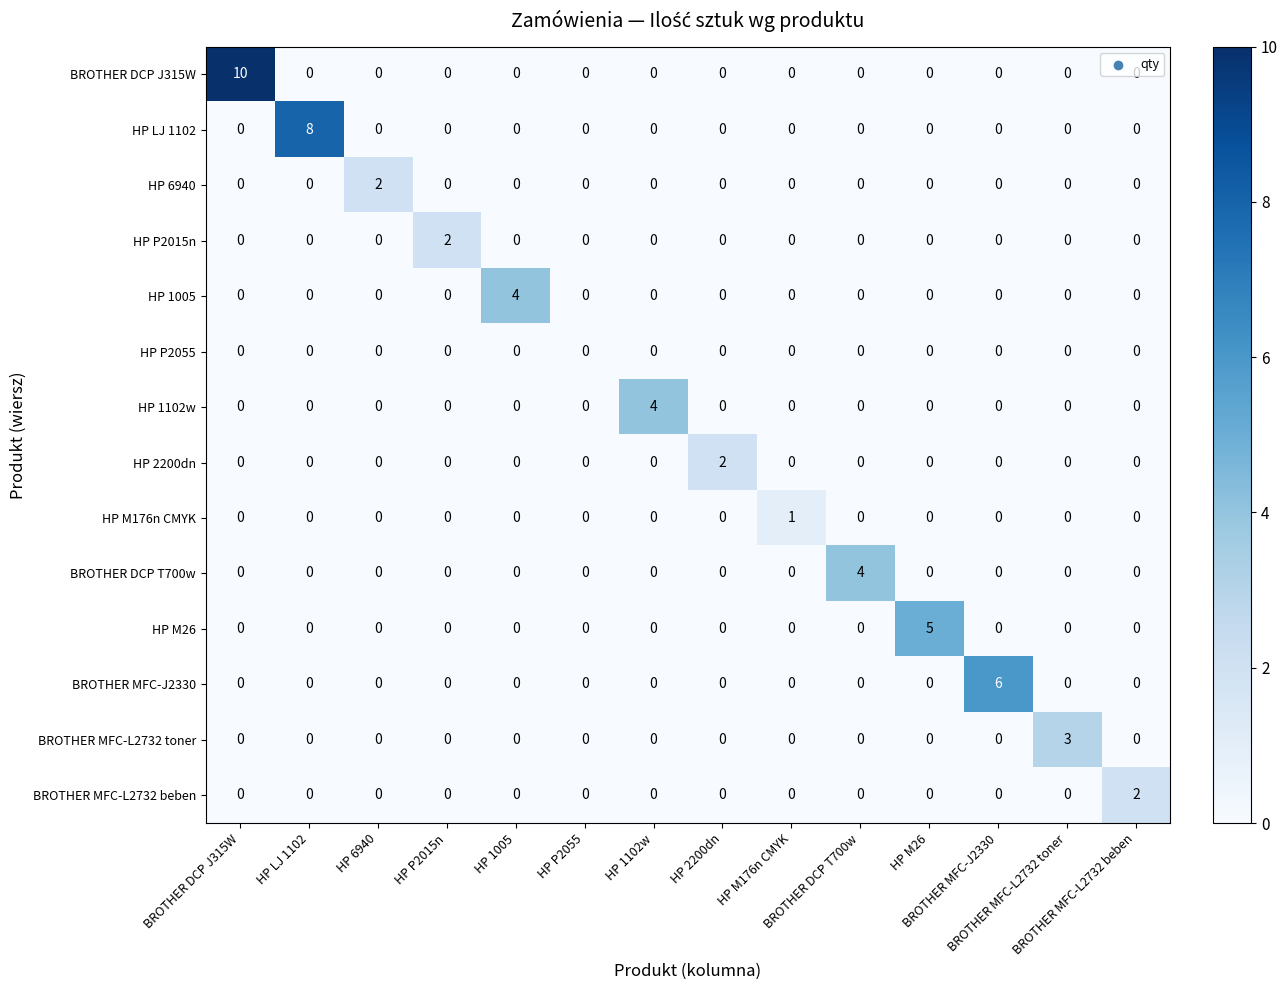

What is the maximum value shown in the chart?

10